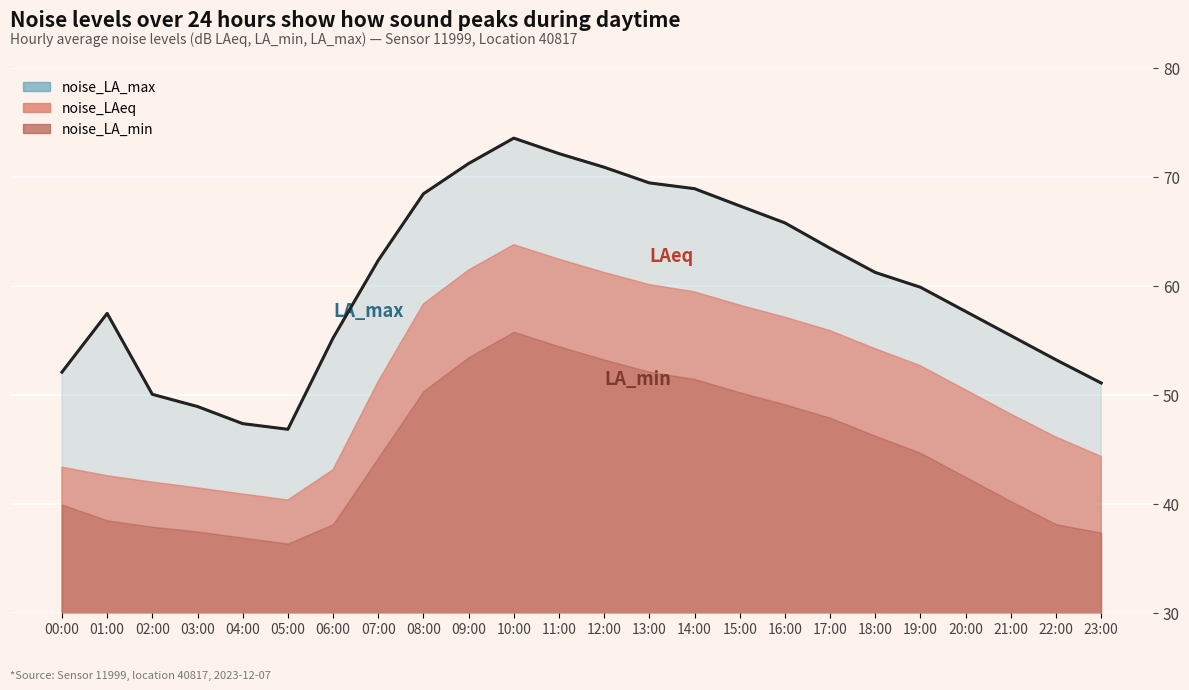

Reading right to left, list all the values displayed in this chart.

23:00=51.1	22:00=53.2	21:00=55.4	20:00=57.6	19:00=59.9	18:00=61.2	17:00=63.5	16:00=65.8	15:00=67.3	14:00=68.9	13:00=69.5	12:00=70.9	11:00=72.1	10:00=73.6	09:00=71.2	08:00=68.5	07:00=62.3	06:00=55.2	05:00=46.8	04:00=47.4	03:00=48.9	02:00=50.0	01:00=57.5	00:00=52.1